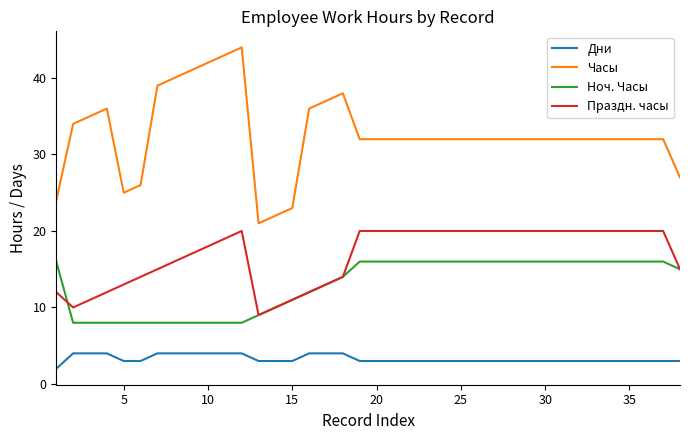

True or false: Ноч. Часы and Часы intersect in this chart.

False